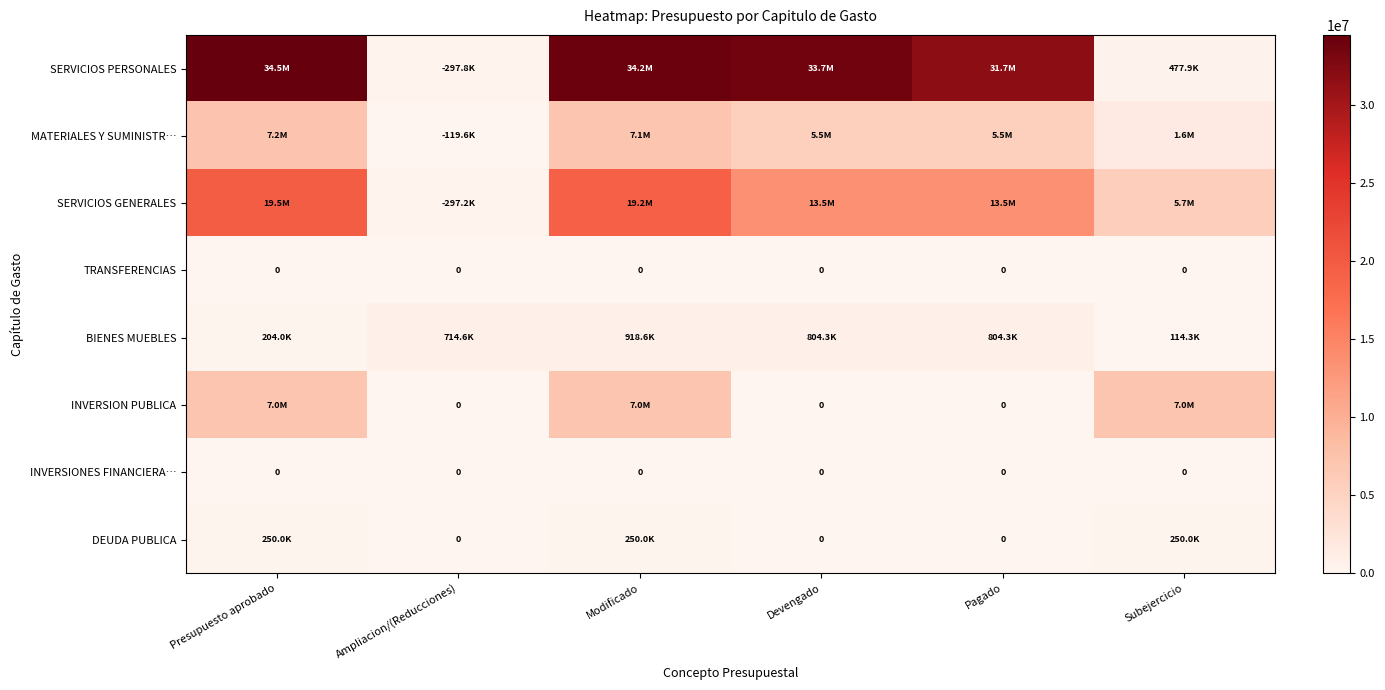

Which series has the widest spread of values?

SERVICIOS PERSONALES